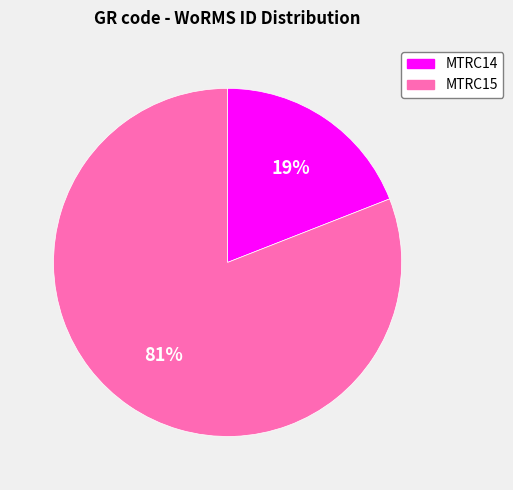

Rank the categories by value from lowest to highest.

MTRC14, MTRC15